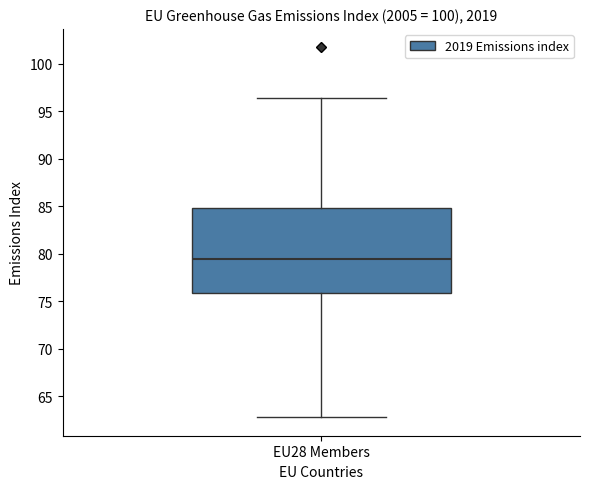

Where is the lower edge of the box for EU28 Members on the y-axis? The values are not printed on the chart, so give them approximately, as read against the axis.

76.0